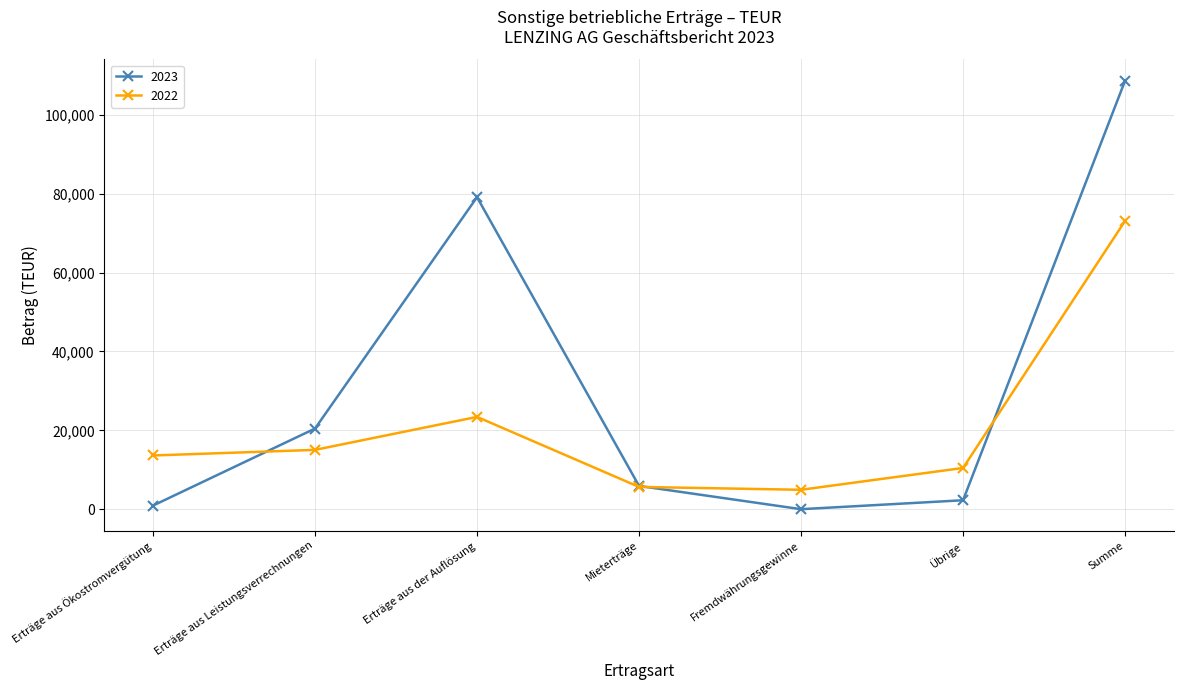

Rank the series at Erträge aus Ökostromvergütung from highest to lowest value.

2022, 2023